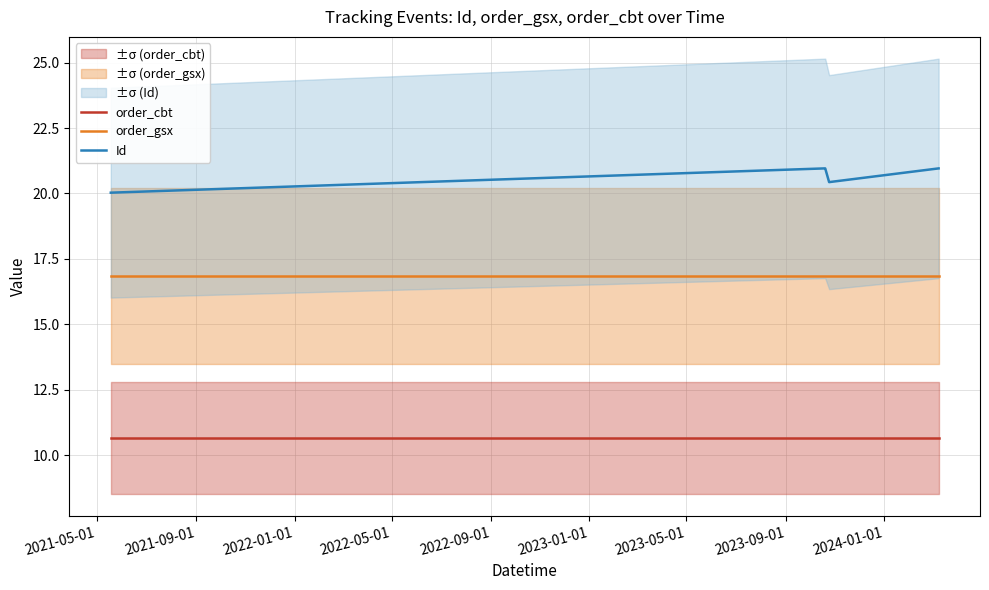

True or false: order_gsx and Id intersect in this chart.

False